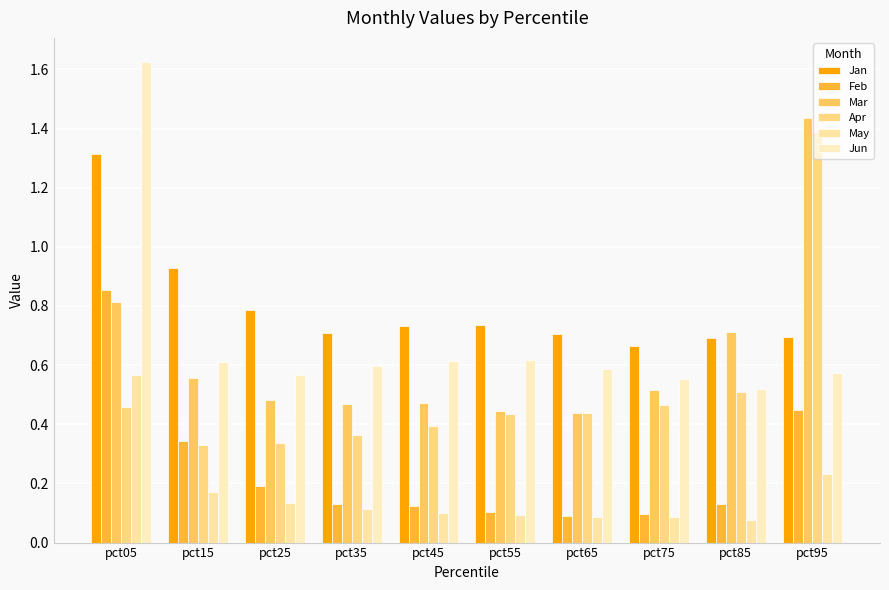

Where is May nearest to the value 0?

pct85